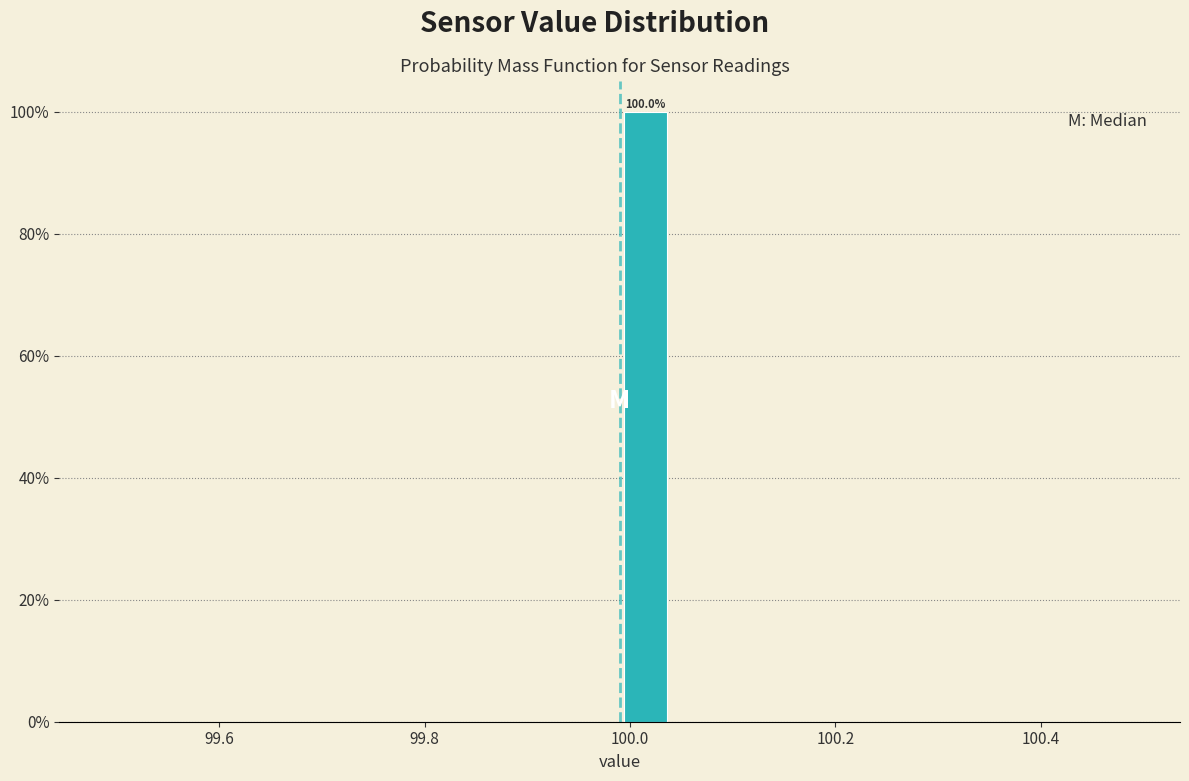

Read against the x-axis, roughly where is the centre of the tallest bar?

100.02